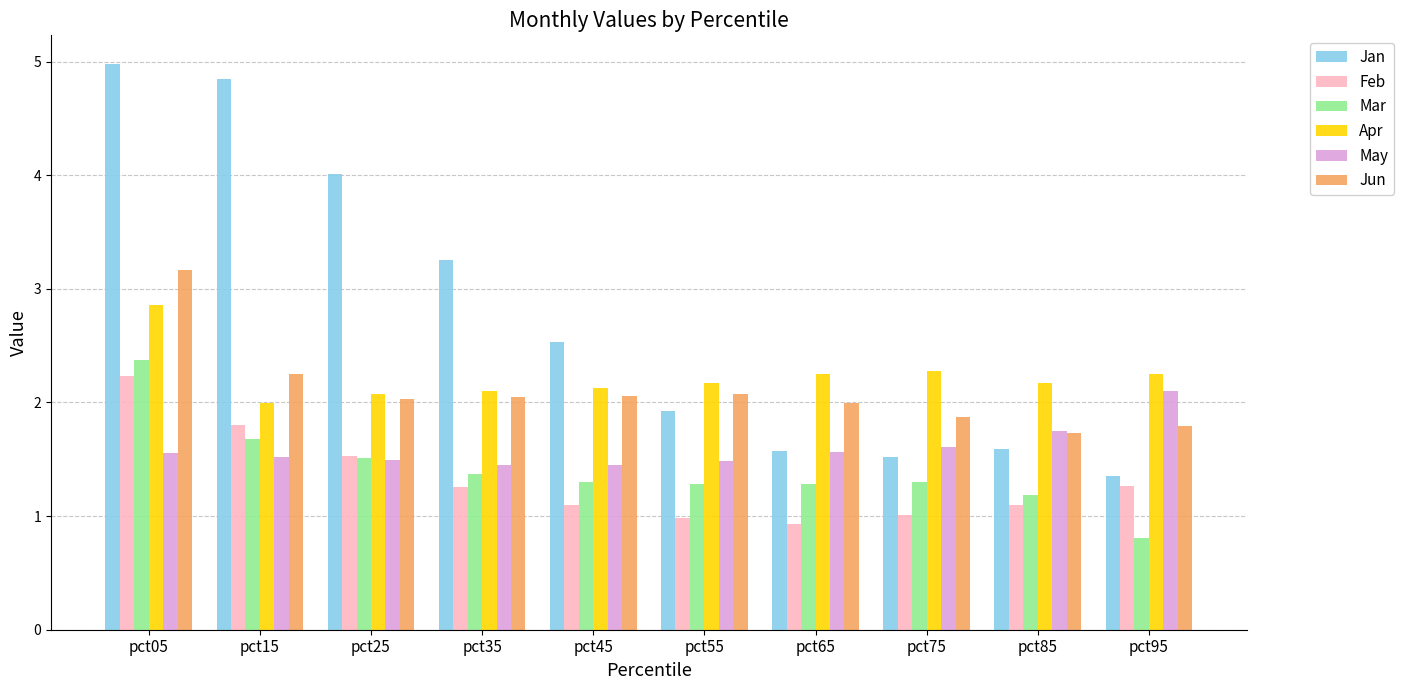

Which series has the widest spread of values?

Jan